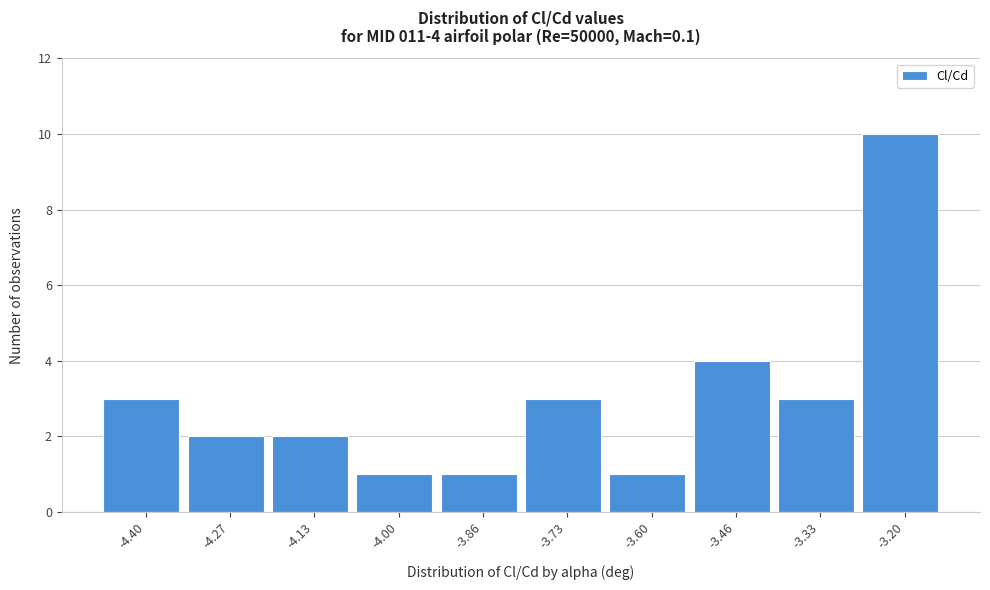

Over which range of the x-axis is the bar tallest?

-3.26 to -3.14